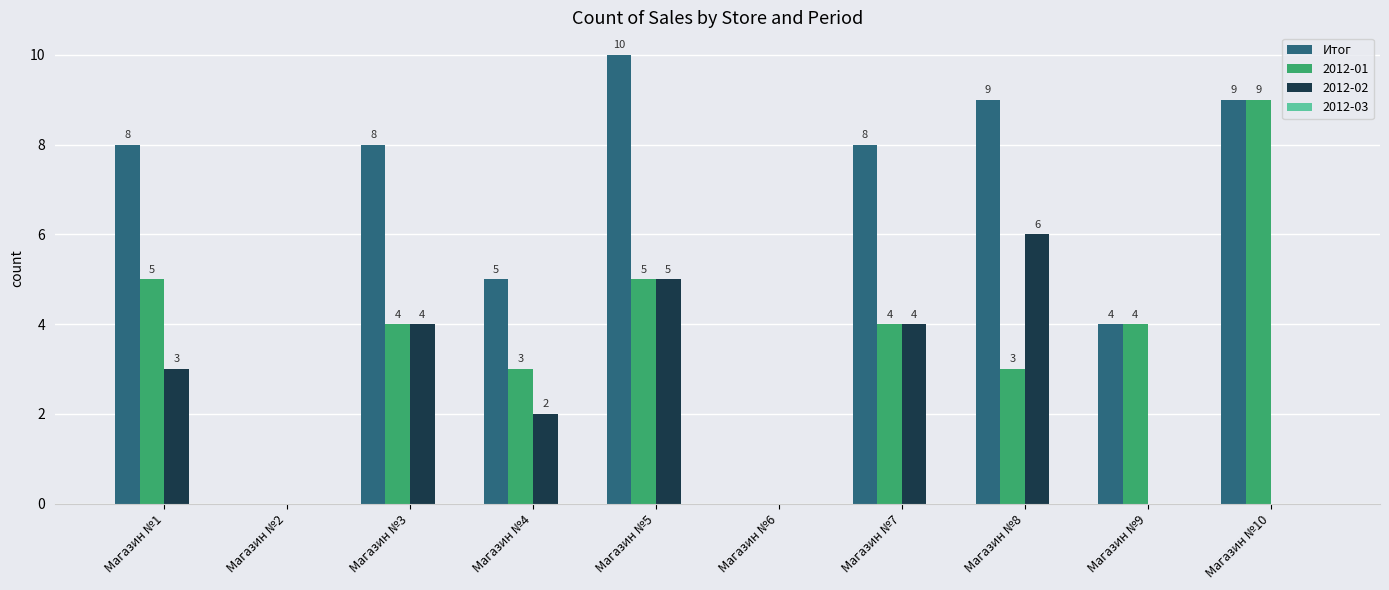

What is the sum of all 2012-02 values?

24